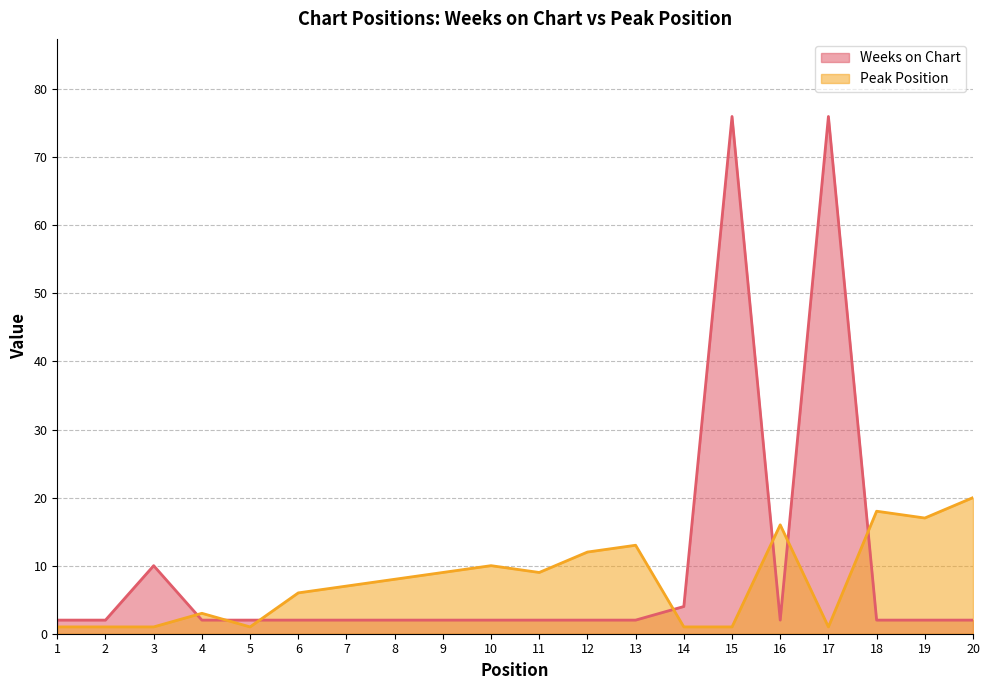

How many distinct data groups are displayed?

2